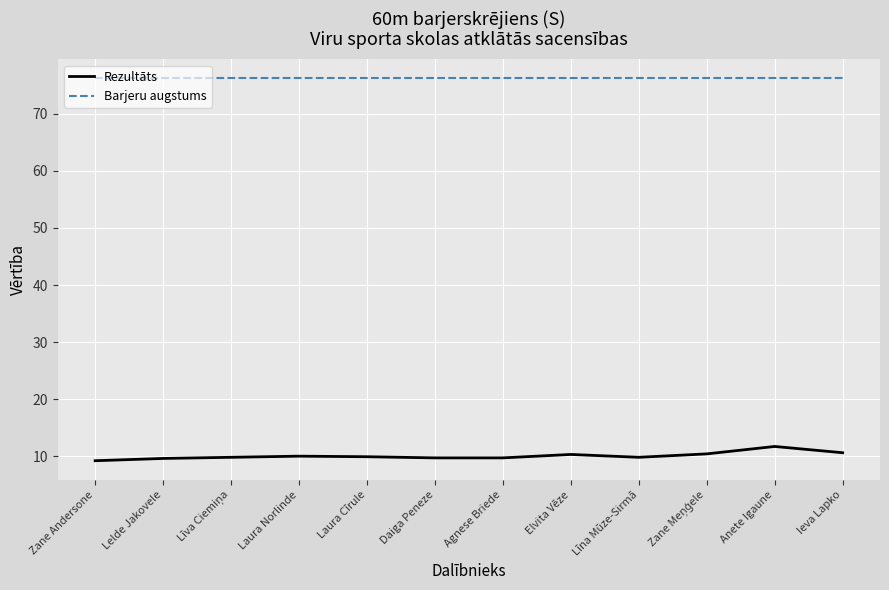

What is the minimum value for Rezultāts?

9.2